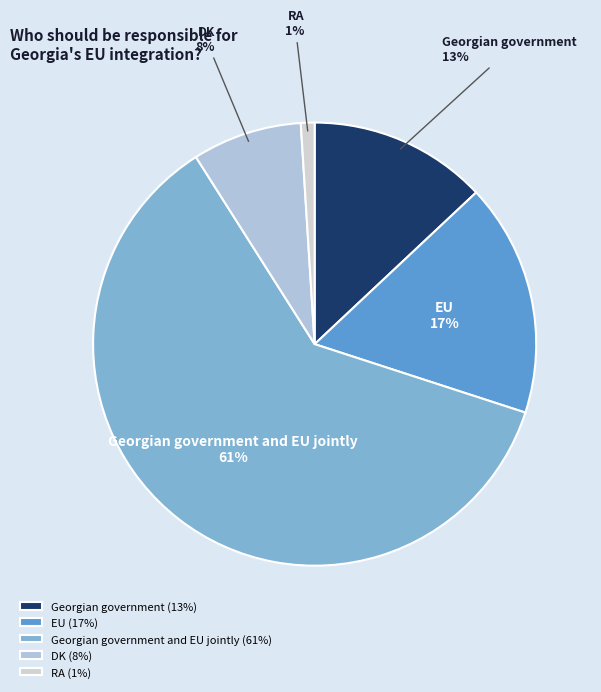

What is the largest slice in the pie chart?

Georgian government and EU jointly